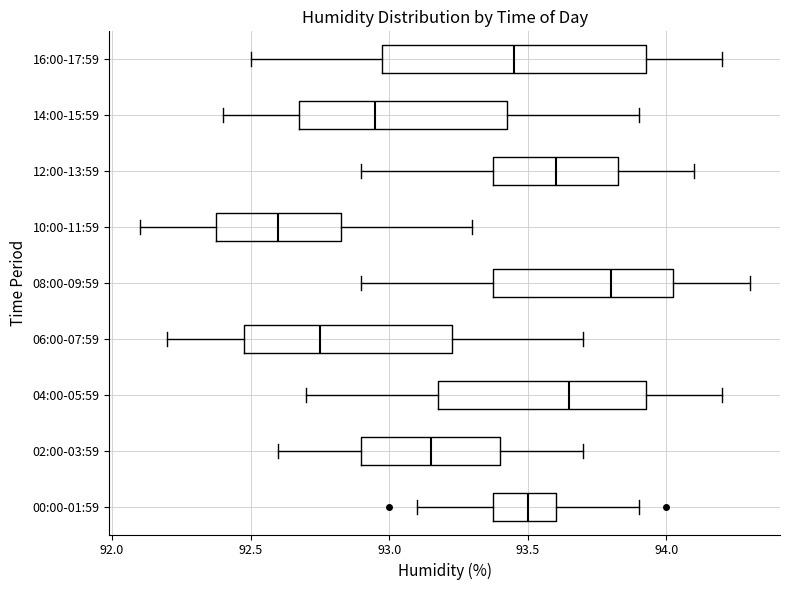

Reading bottom to top, read every box against the x-axis: the position of its median line, the range the box covers, and the ends of its whiskers. The values are not printed on the chart, so give them approximately, as read against the axis.

00:00-01:59: median 93.50, box 93.40 to 93.60, whiskers 93.10 to 93.90
02:00-03:59: median 93.15, box 92.90 to 93.40, whiskers 92.60 to 93.70
04:00-05:59: median 93.65, box 93.20 to 93.95, whiskers 92.70 to 94.20
06:00-07:59: median 92.75, box 92.50 to 93.25, whiskers 92.20 to 93.70
08:00-09:59: median 93.80, box 93.40 to 94.05, whiskers 92.90 to 94.30
10:00-11:59: median 92.60, box 92.40 to 92.85, whiskers 92.10 to 93.30
12:00-13:59: median 93.60, box 93.40 to 93.85, whiskers 92.90 to 94.10
14:00-15:59: median 92.95, box 92.70 to 93.45, whiskers 92.40 to 93.90
16:00-17:59: median 93.45, box 93.00 to 93.95, whiskers 92.50 to 94.20